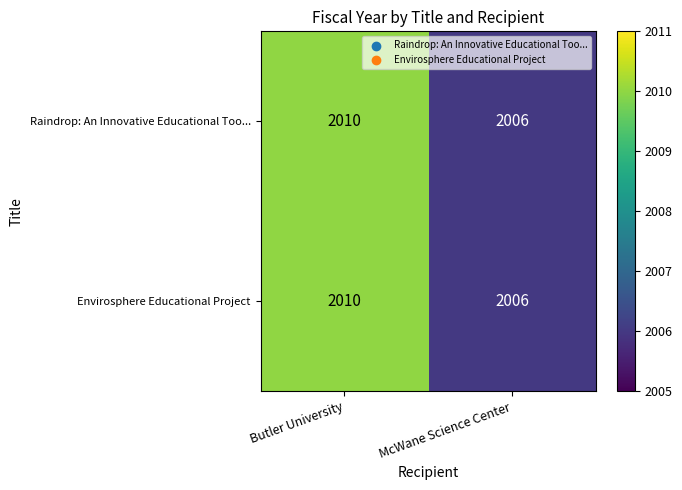

Which category has the highest value in the Raindrop: An Innovative Educational Too... series?

Butler University